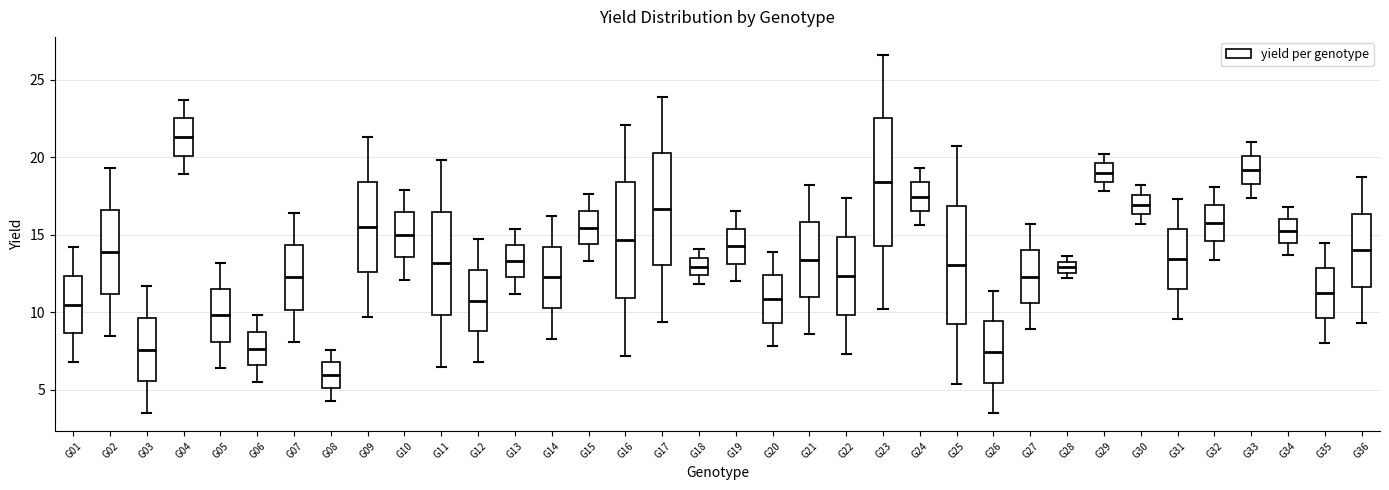

Which box's median line is the lowest?

G08